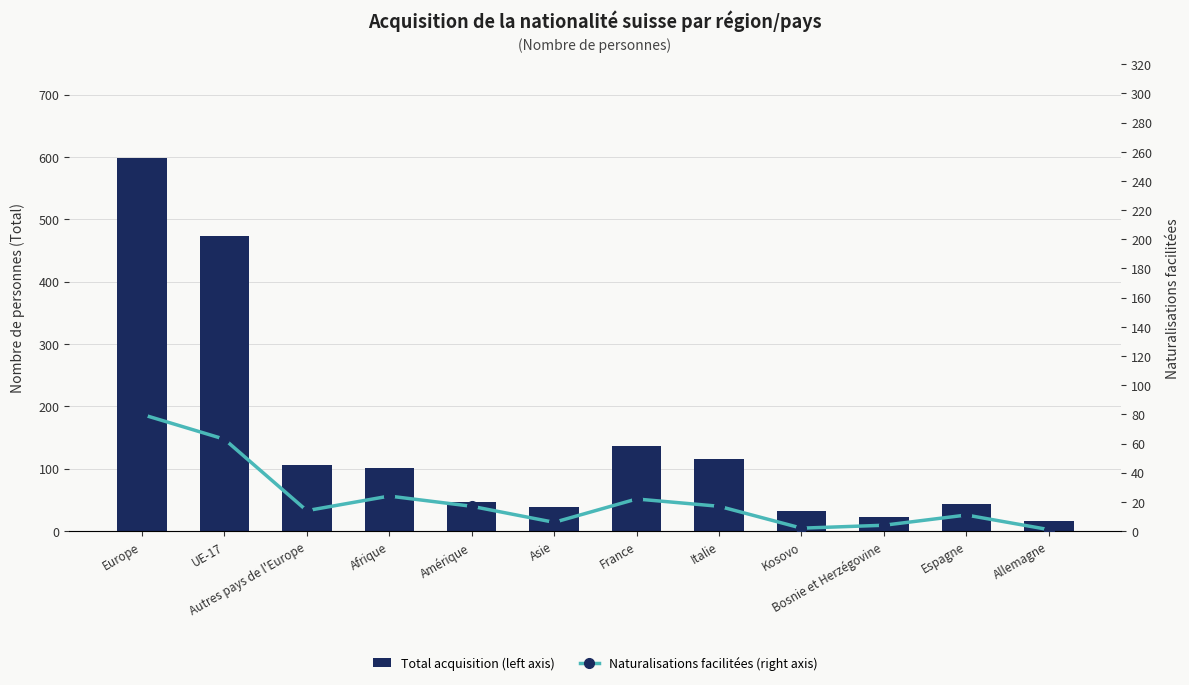

List the series in order of their overall mean, lowest first.

Naturalisations facilitées (right axis), Total acquisition (left axis)